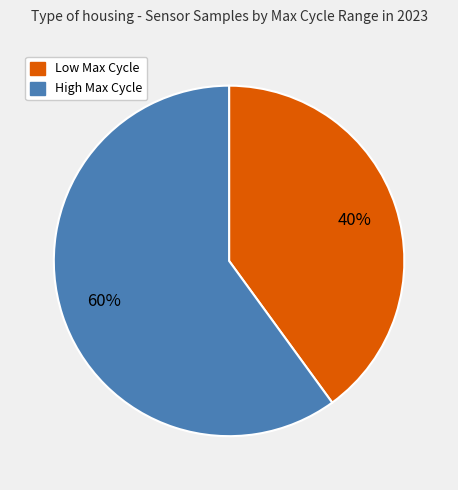

Is there any slice that represents more than half of the pie?

Yes